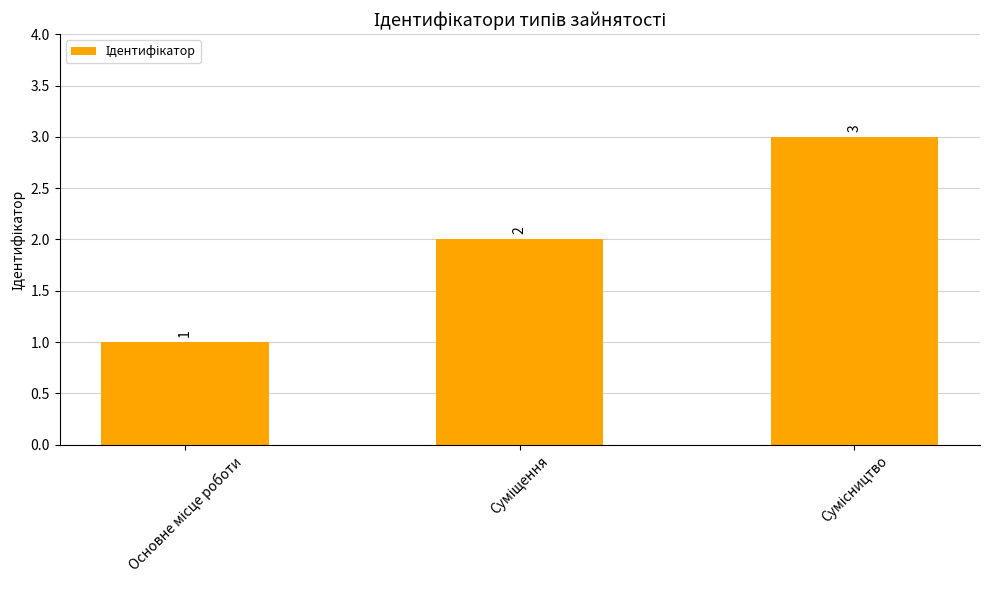

How many values are between 1 and 3?

3